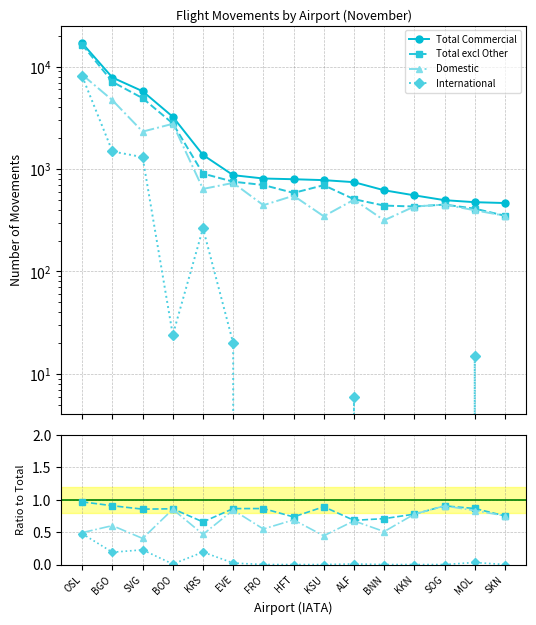

Does the chart have visible grid lines?

Yes